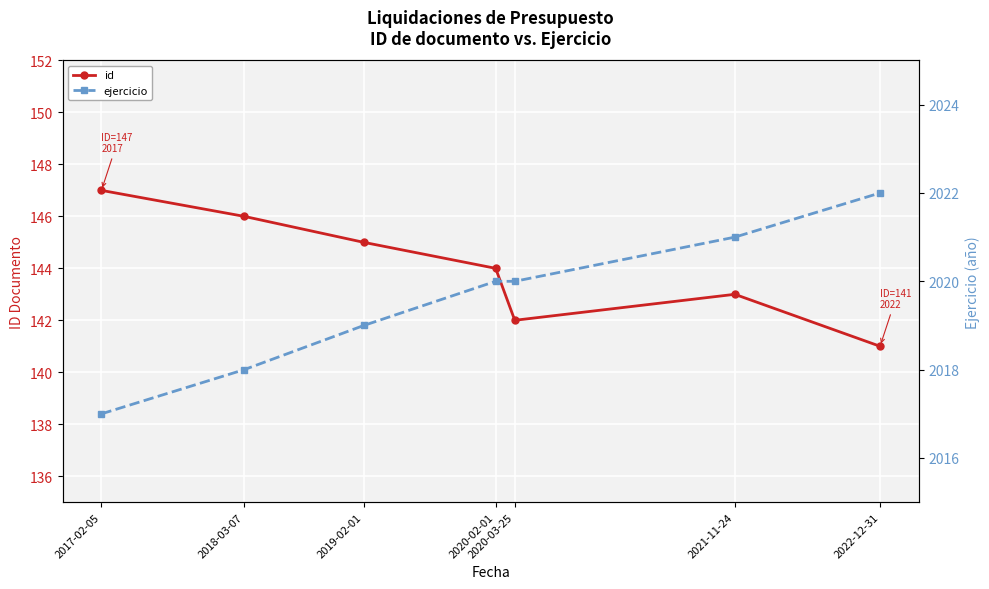

Which label corresponds to the smallest value in the chart?

2022-12-31